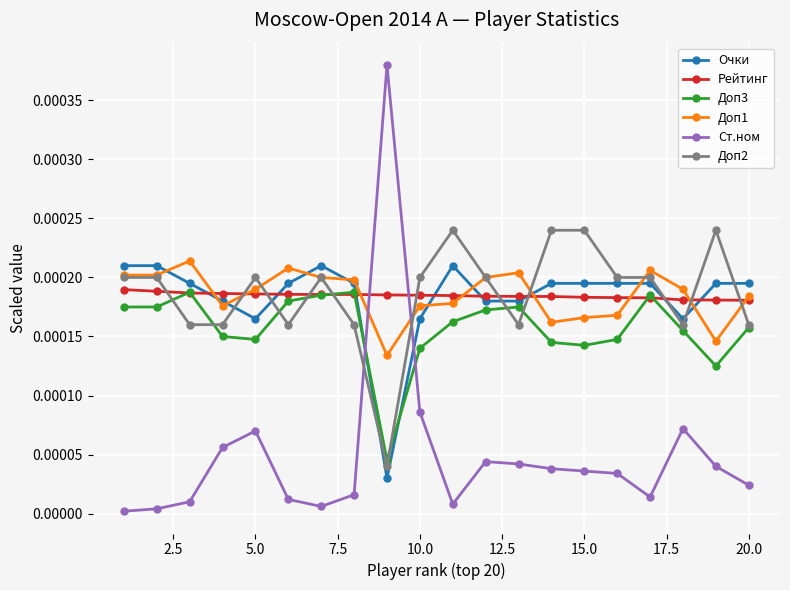

Which series has the widest spread of values?

Ст.ном